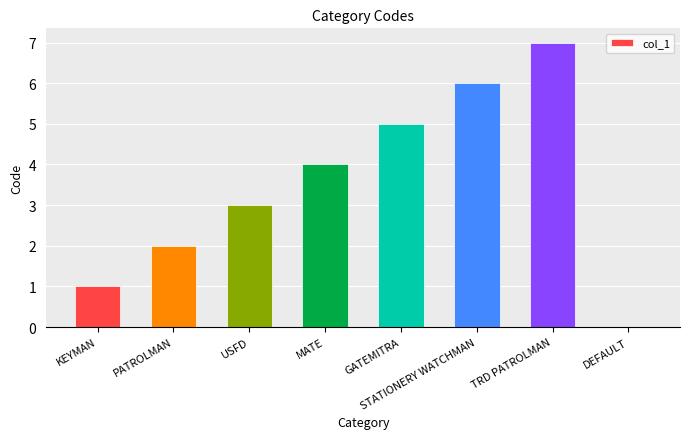

What is the sum of the values at DEFAULT and MATE?

4